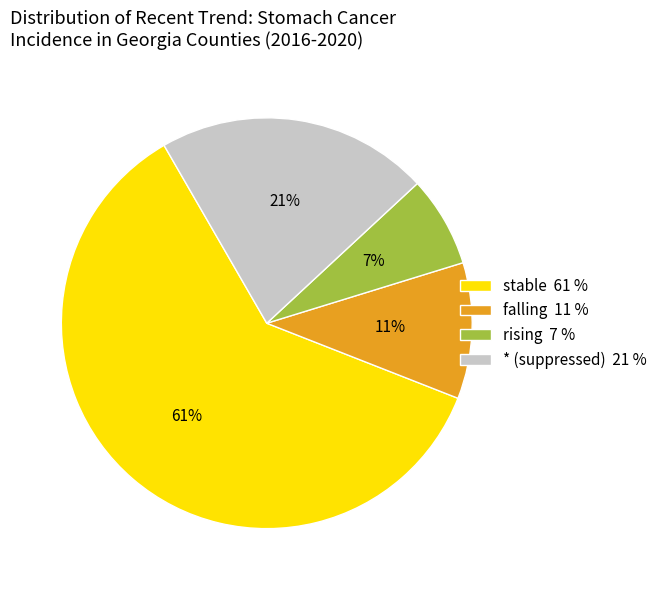

Between falling 11 % and stable 61 %, which is larger?

stable 61 %